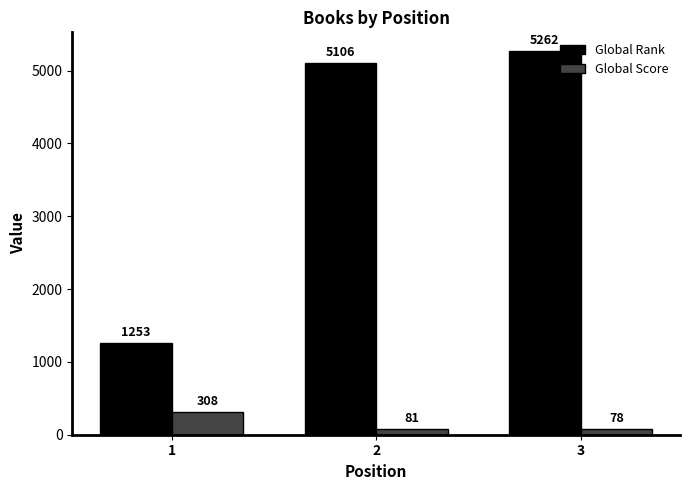

At which category does the chart reach its peak across all series?

3